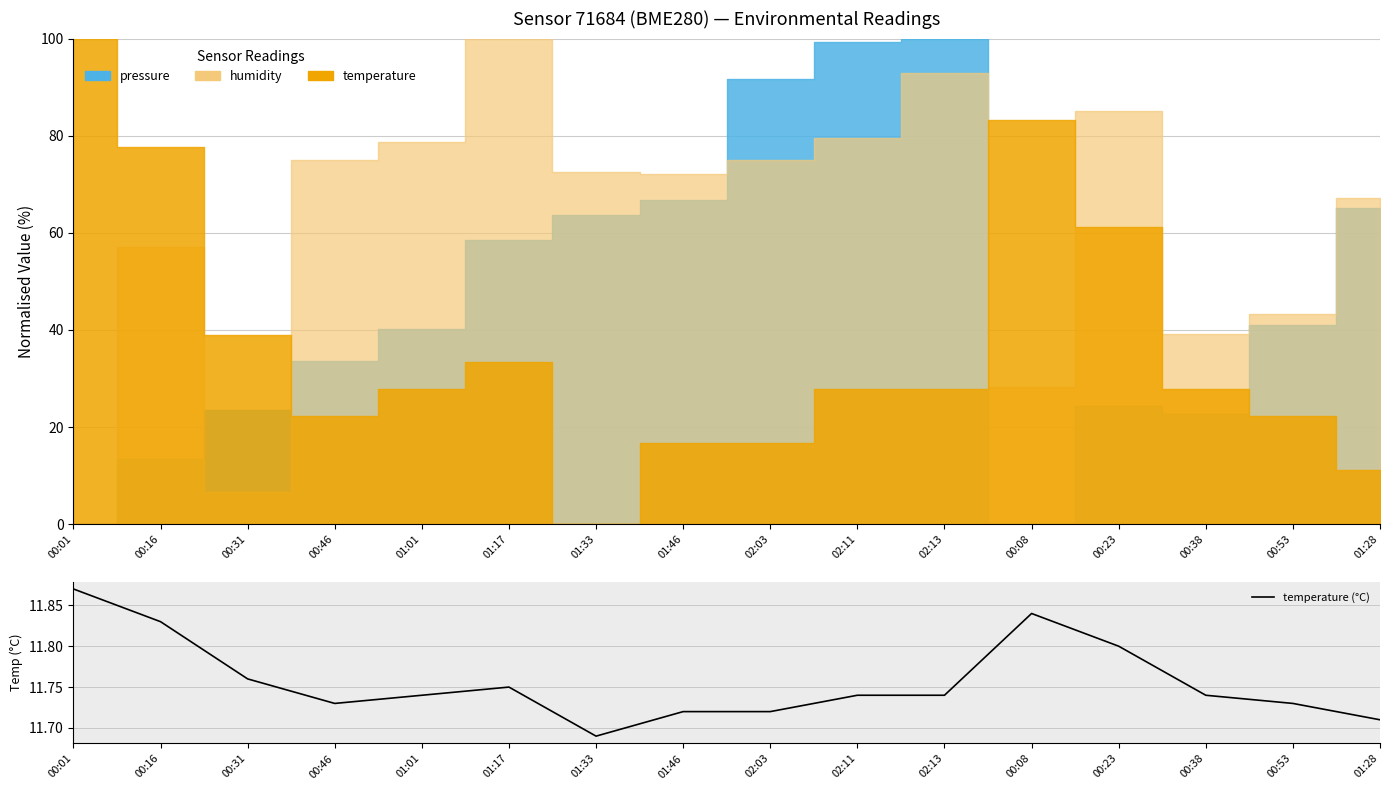

What is the smallest value displayed?

11.7